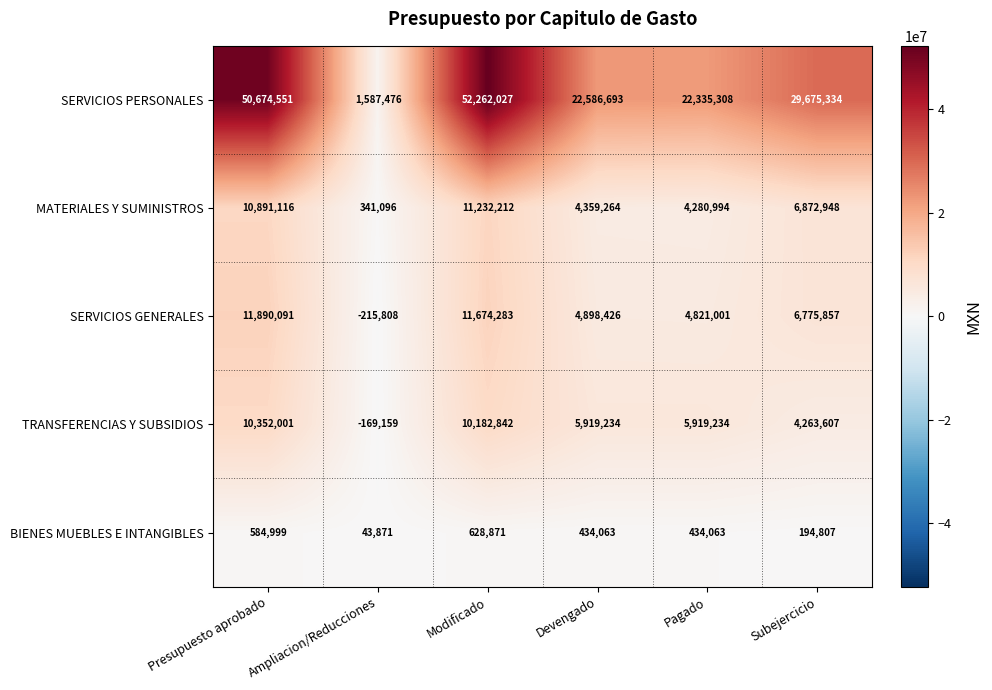

List the series in order of their peak value, highest first.

SERVICIOS PERSONALES, SERVICIOS GENERALES, MATERIALES Y SUMINISTROS, TRANSFERENCIAS Y SUBSIDIOS, BIENES MUEBLES E INTANGIBLES